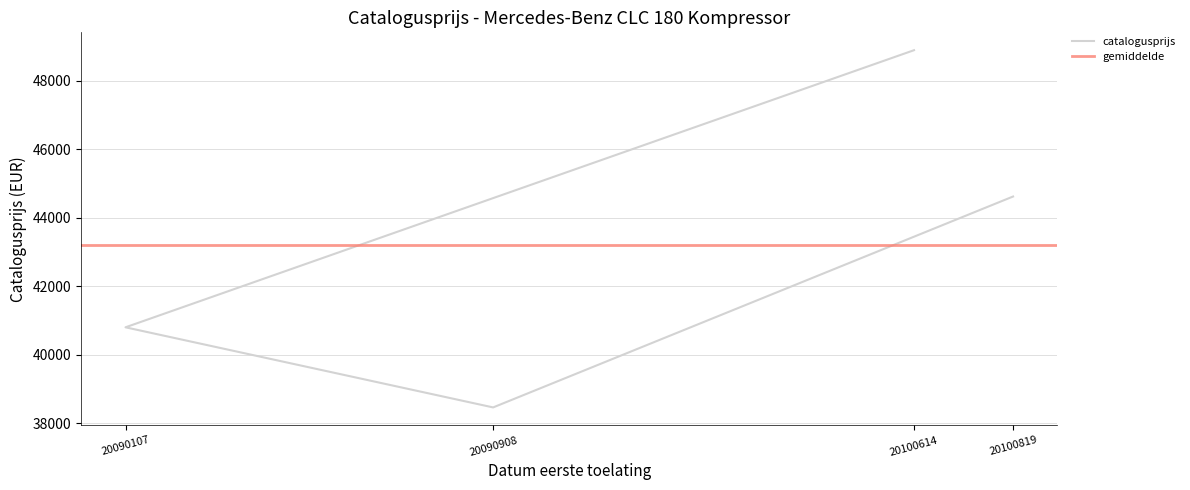

How many data points are less than 44620?

2